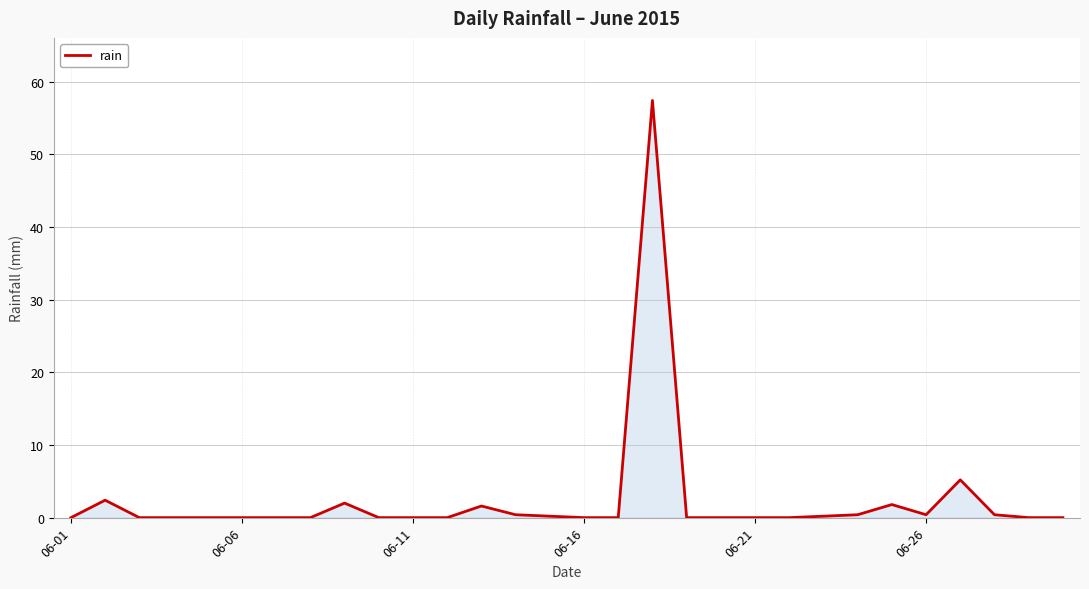

What is the maximum value shown in the chart?

57.4